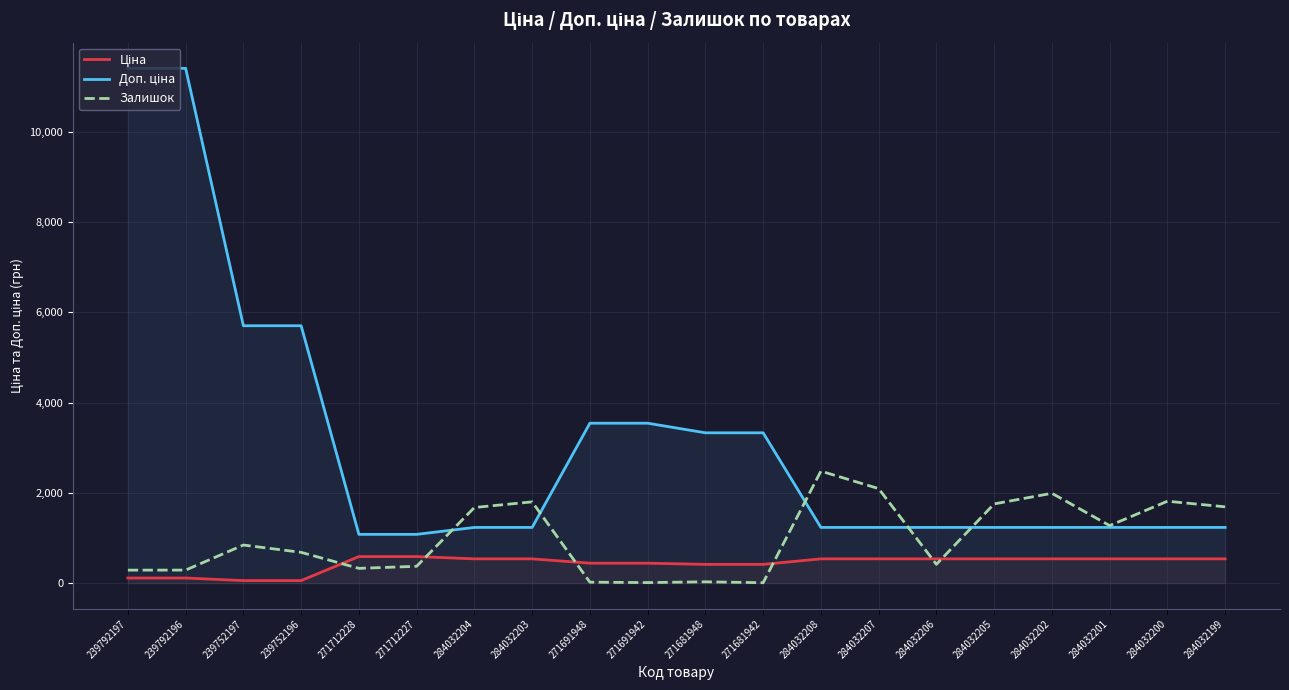

What is the sum of all Залишок values?

19892.0